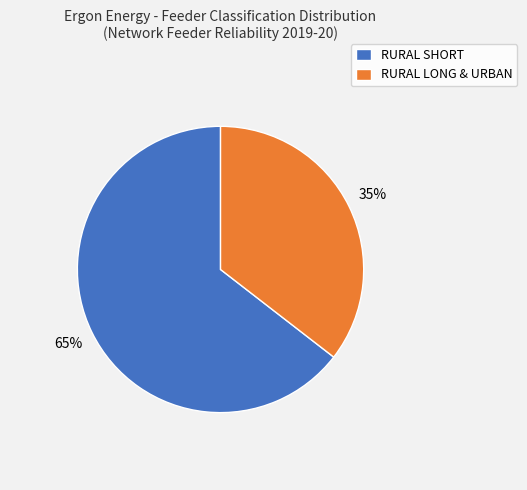

Is there any slice that represents more than half of the pie?

Yes